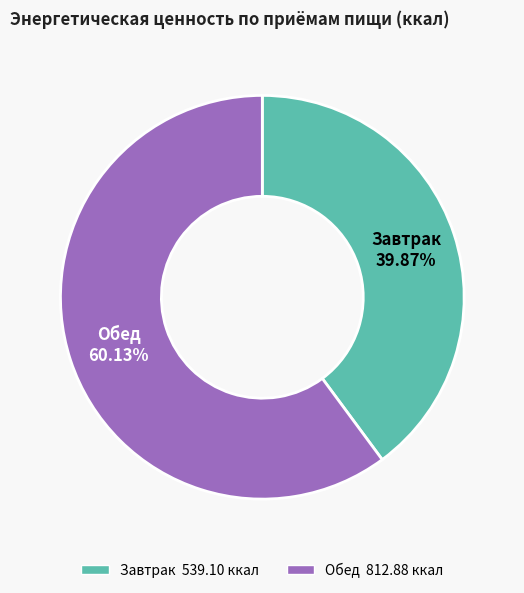

What percentage is NOT represented by Завтрак?

60.1%